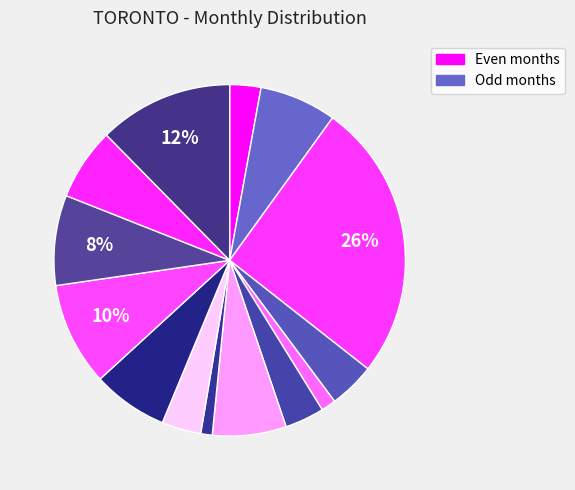

Is there any slice that represents more than half of the pie?

No